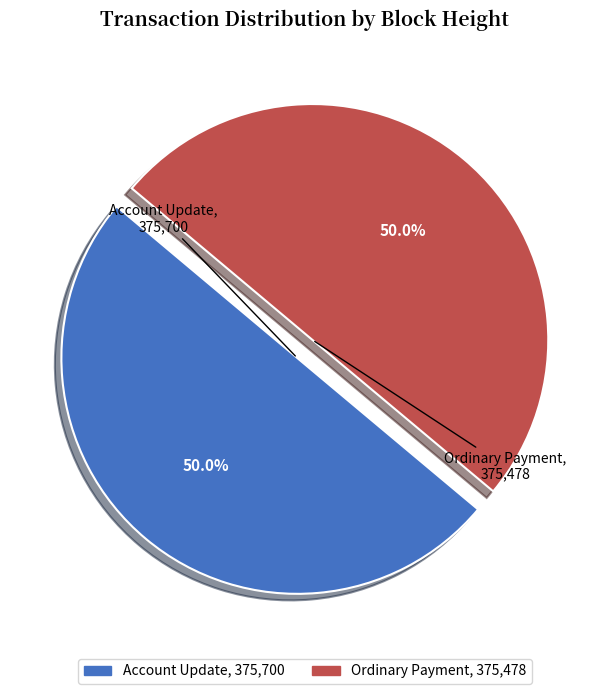

Count the number of slices in the pie.

2